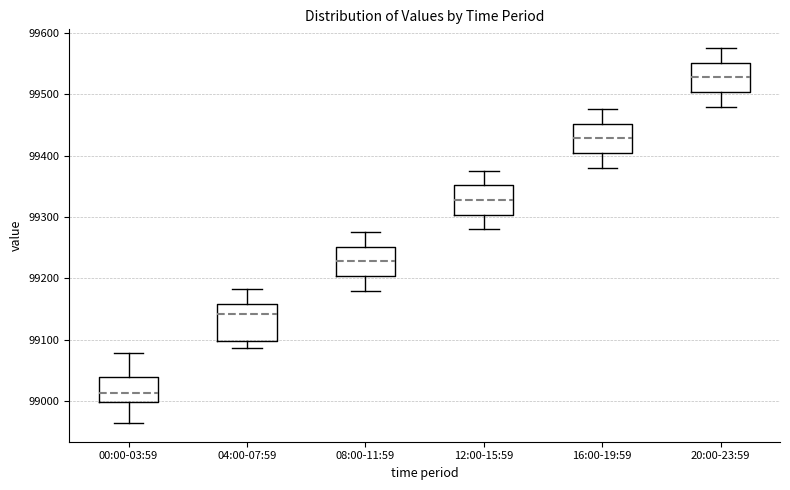

Reading left to right, read every box against the y-axis: the position of its median line, the range the box covers, and the ends of its whiskers. The values are not printed on the chart, so give them approximately, as read against the axis.

00:00-03:59: median 99010, box 99000 to 99040, whiskers 98960 to 99080
04:00-07:59: median 99140, box 99100 to 99160, whiskers 99090 to 99180
08:00-11:59: median 99230, box 99200 to 99250, whiskers 99180 to 99280
12:00-15:59: median 99330, box 99300 to 99350, whiskers 99280 to 99380
16:00-19:59: median 99430, box 99400 to 99450, whiskers 99380 to 99480
20:00-23:59: median 99530, box 99500 to 99550, whiskers 99480 to 99580